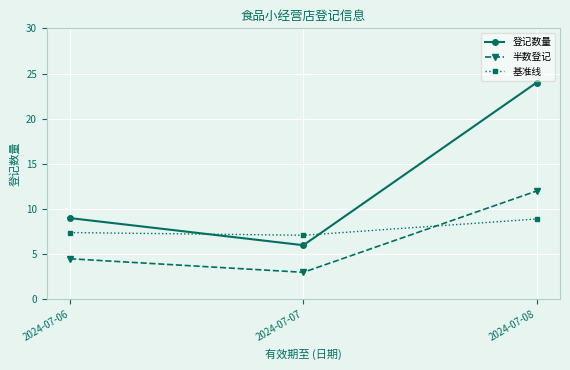

True or false: 登记数量 has a value of 39.6 at 2024-07-08.

False